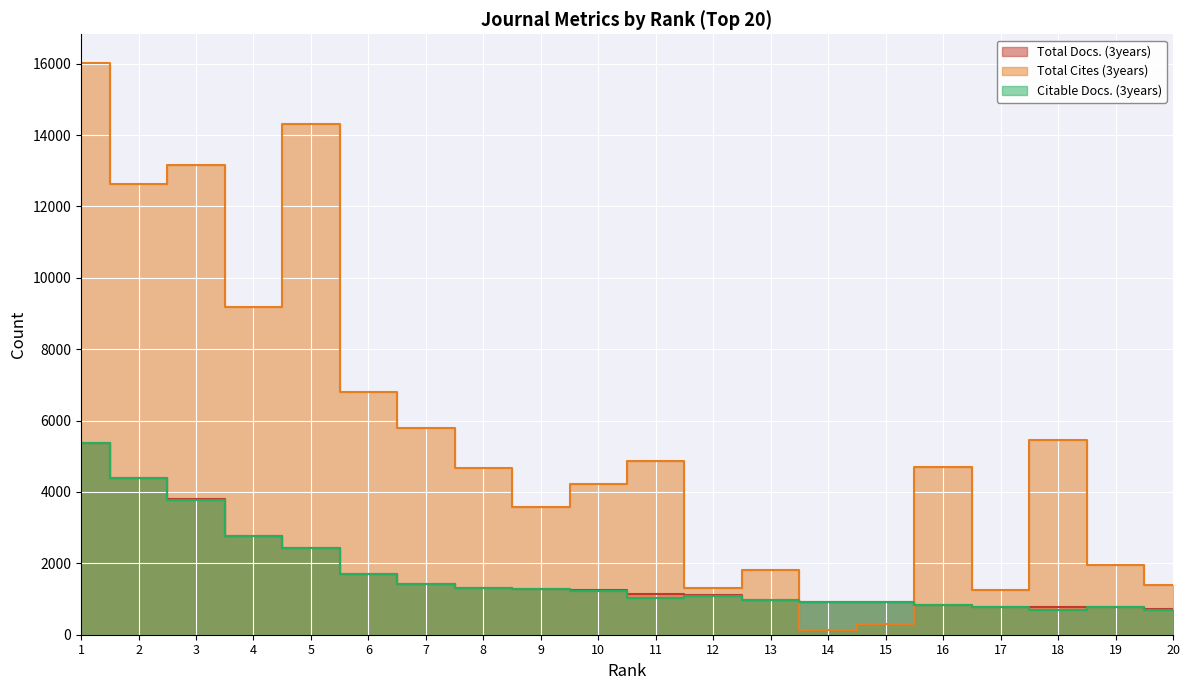

Reading right to left, transcribe all the data shown in this chart.

Total Docs. (3years): 20=725	19=789	18=790	17=790	16=828	15=925	14=930	13=969	12=1113	11=1128	10=1240	9=1294	8=1322	7=1424	6=1708	5=2440	4=2774	3=3799	2=4384	1=5369
Total Cites (3years): 20=1382	19=1960	18=5469	17=1253	16=4696	15=296	14=135	13=1810	12=1309	11=4871	10=4226	9=3570	8=4658	7=5796	6=6810	5=14323	4=9178	3=13155	2=12616	1=16024
Citable Docs. (3years): 20=704	19=777	18=693	17=789	16=823	15=924	14=930	13=969	12=1094	11=1016	10=1217	9=1290	8=1311	7=1414	6=1707	5=2436	4=2766	3=3772	2=4382	1=5368